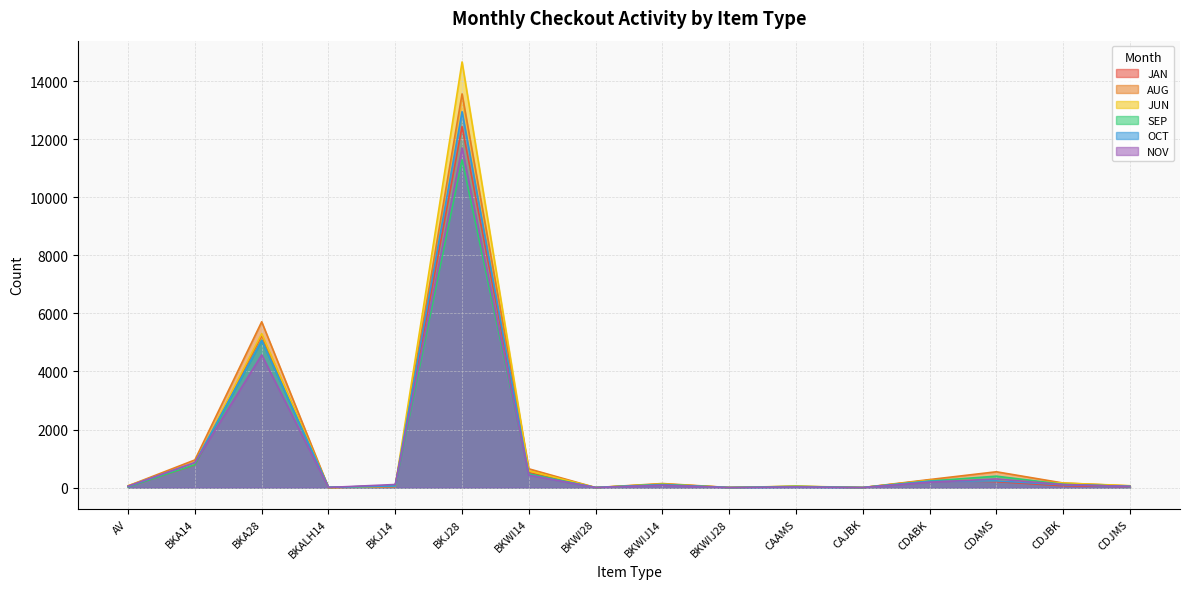

What is the greatest value displayed?

14661